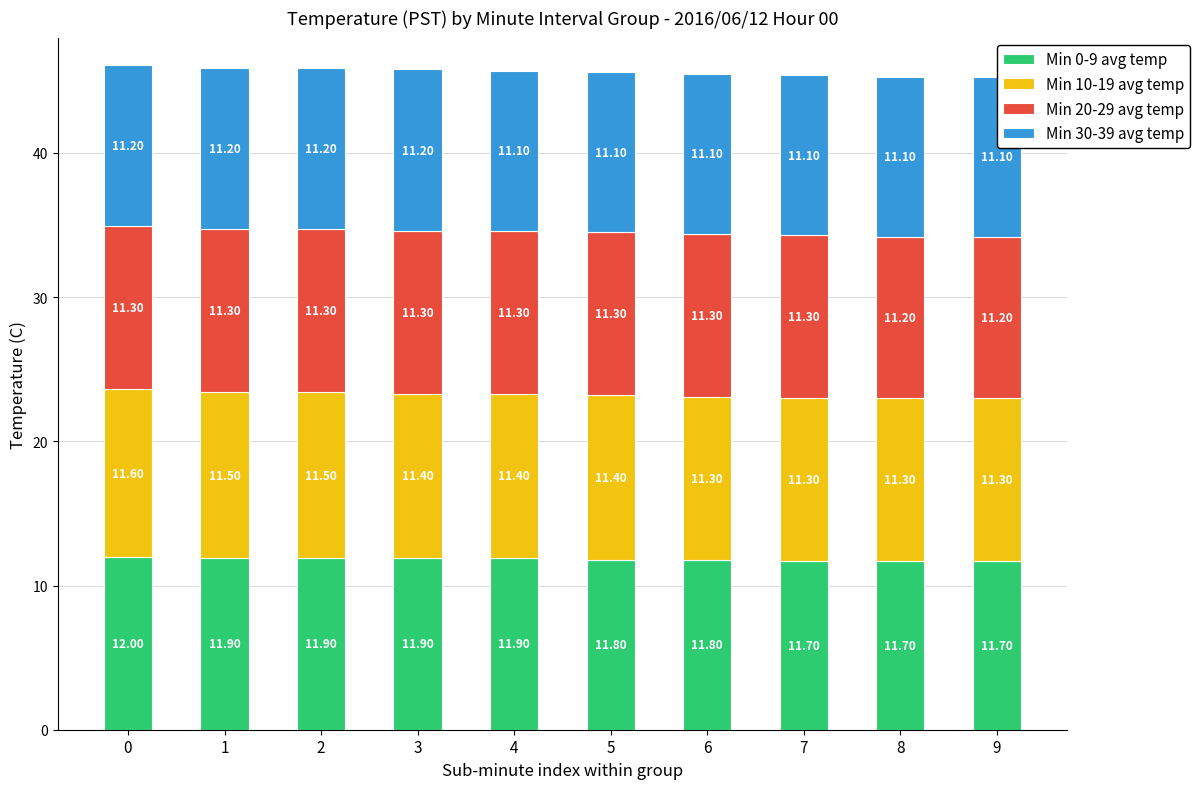

What is the total value across all series at 8?

45.3